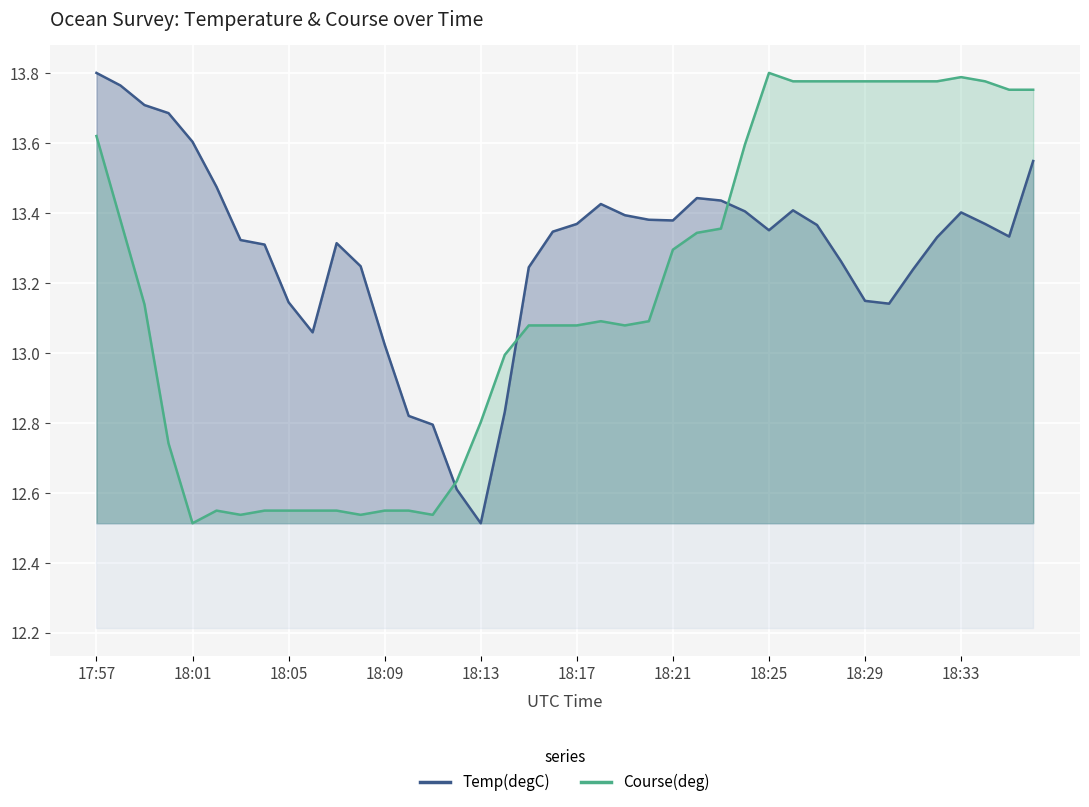

Which category has the highest value across all series?

17:57